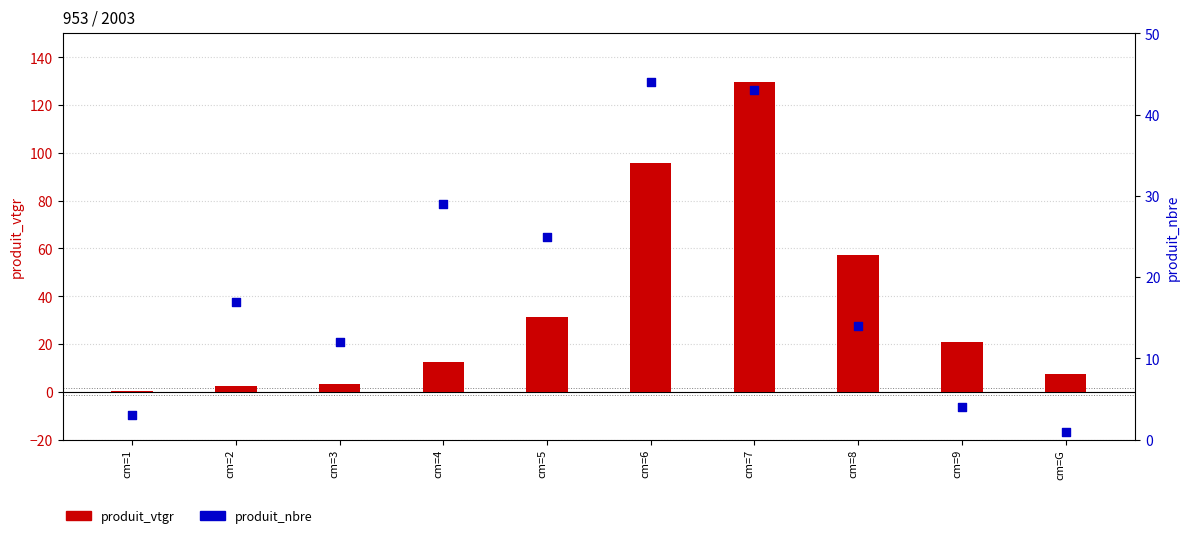

At which category is the sum across all series the highest?

cm=7